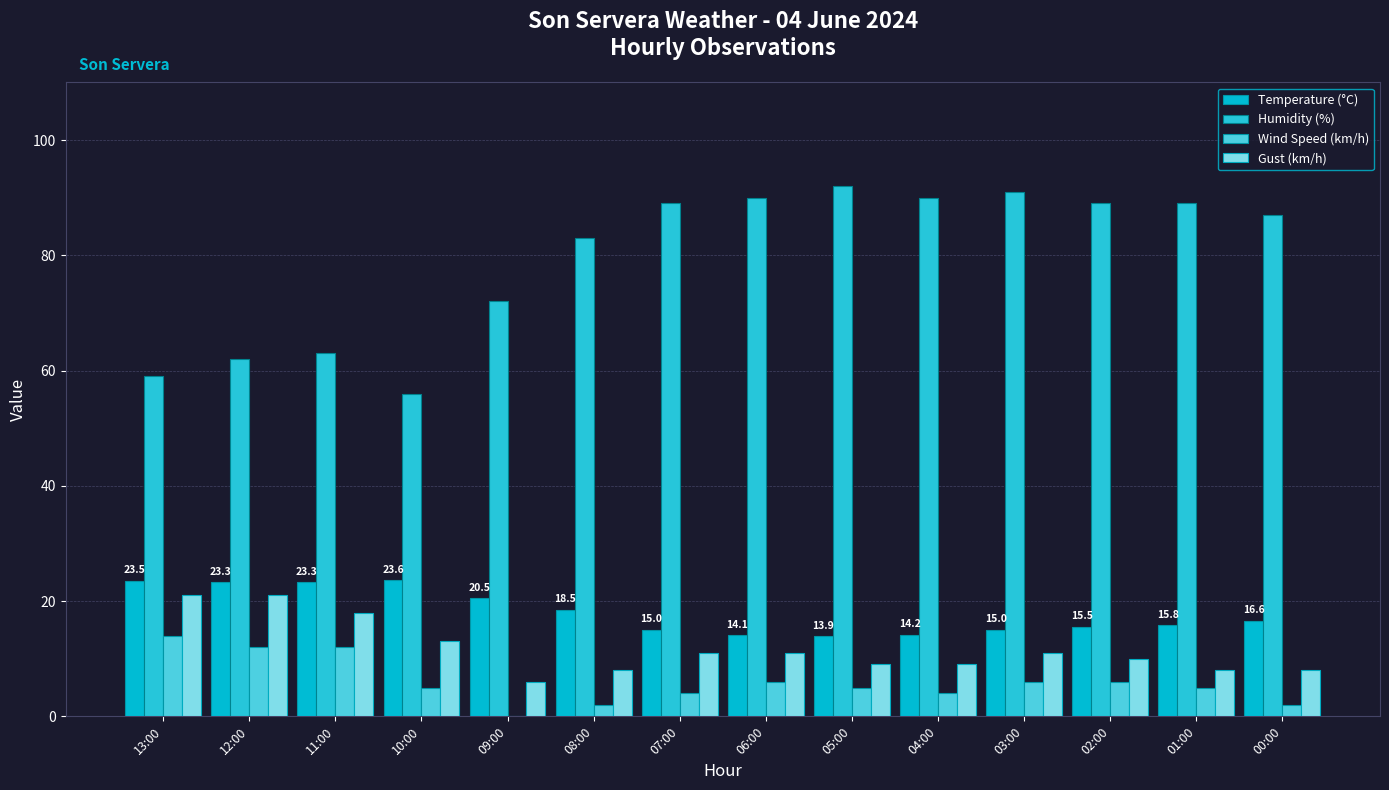

True or false: Temperature (°C) has a value of 3.7 at 04:00.

False